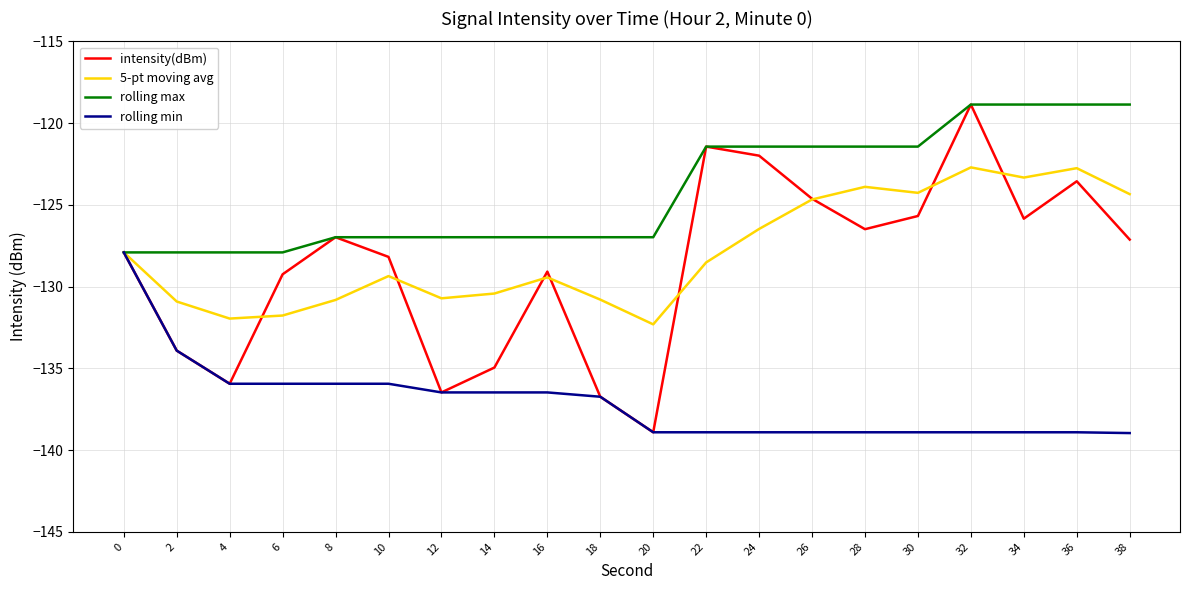

What is the difference between the maximum and second lowest values in the rolling min series?

11.0